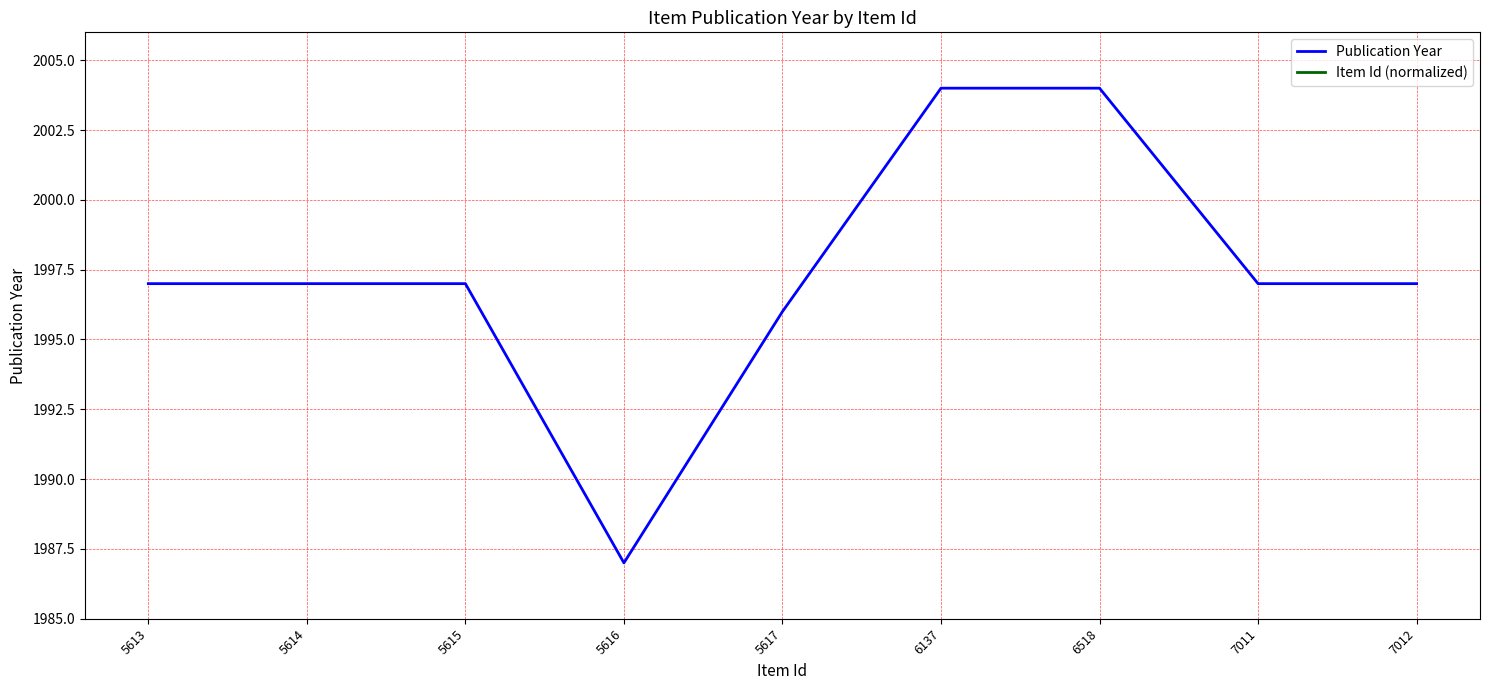

What is the sum of the Publication Year values at 5614 and 5613?

3994